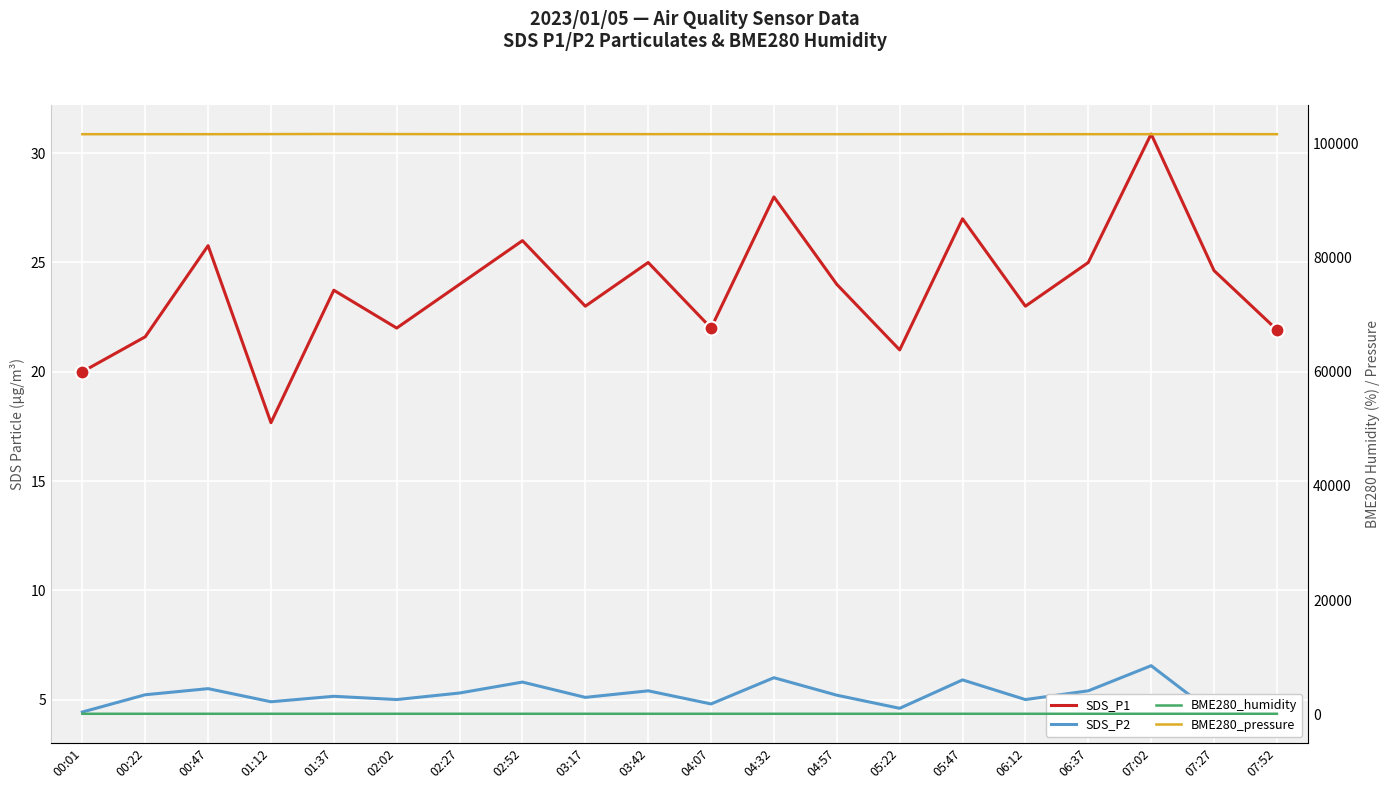

Reading left to right, transcribe all the data shown in this chart.

SDS_P1: 00:01=20.0	00:22=21.6	00:47=25.8	01:12=17.7	01:37=23.7	02:02=22.0	02:27=24.0	02:52=26.0	03:17=23.0	03:42=25.0	04:07=22.0	04:32=28.0	04:57=24.0	05:22=21.0	05:47=27.0	06:12=23.0	06:37=25.0	07:02=30.9	07:27=24.6	07:52=21.9
SDS_P2: 00:01=4.4	00:22=5.2	00:47=5.5	01:12=4.9	01:37=5.2	02:02=5.0	02:27=5.3	02:52=5.8	03:17=5.1	03:42=5.4	04:07=4.8	04:32=6.0	04:57=5.2	05:22=4.6	05:47=5.9	06:12=5.0	06:37=5.4	07:02=6.5	07:27=4.3	07:52=4.7
BME280_humidity: 00:01=70.2	00:22=69.9	00:47=69.8	01:12=69.9	01:37=70.3	02:02=70.0	02:27=69.8	02:52=70.1	03:17=70.2	03:42=70.3	04:07=70.0	04:32=69.9	04:57=70.1	05:22=70.2	05:47=70.3	06:12=70.0	06:37=70.1	07:02=70.0	07:27=69.9	07:52=69.6
BME280_pressure: 00:01=101637.0	00:22=101640.2	00:47=101637.9	01:12=101656.1	01:37=101675.2	02:02=101660.0	02:27=101645.0	02:52=101650.0	03:17=101655.0	03:42=101648.0	04:07=101652.0	04:32=101640.0	04:57=101638.0	05:22=101645.0	05:47=101651.0	06:12=101637.0	06:37=101642.0	07:02=101637.4	07:27=101651.1	07:52=101640.1